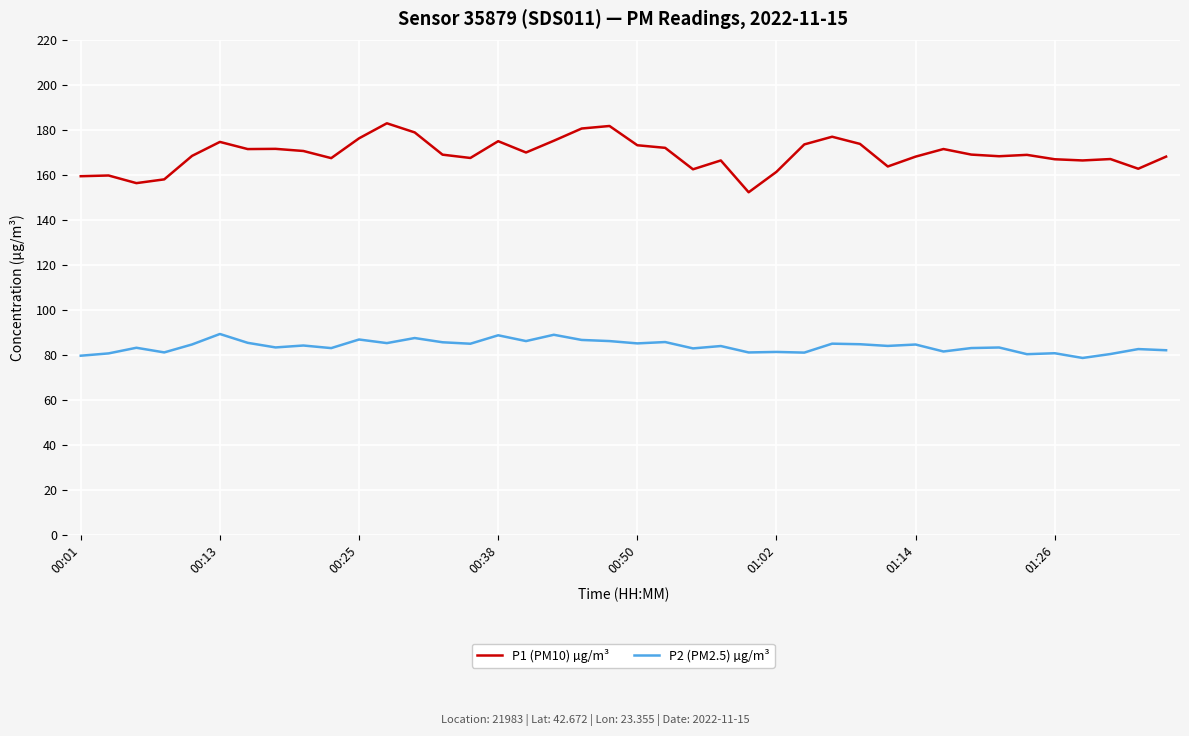

What are all the series names shown in the legend?

P1 (PM10) µg/m³, P2 (PM2.5) µg/m³